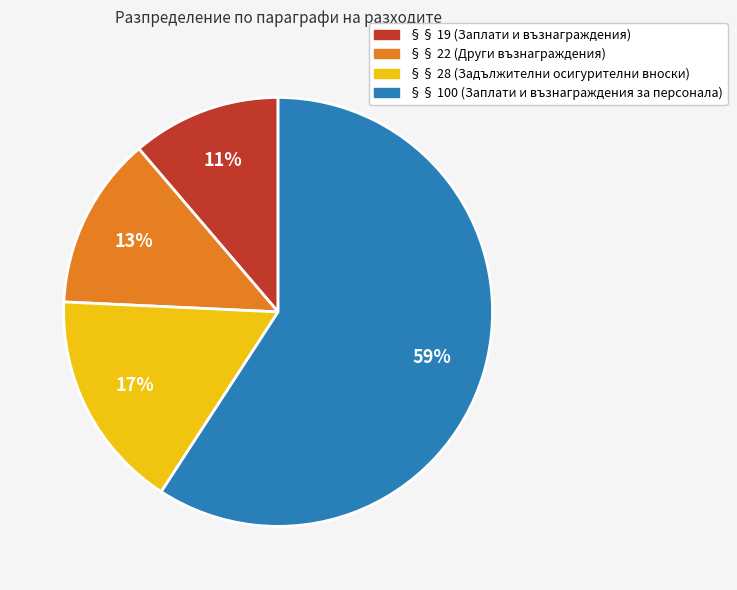

Combined, do §§ 28 (Задължителни осигурителни вноски) and §§ 19 (Заплати и възнаграждения) account for over 50%?

No